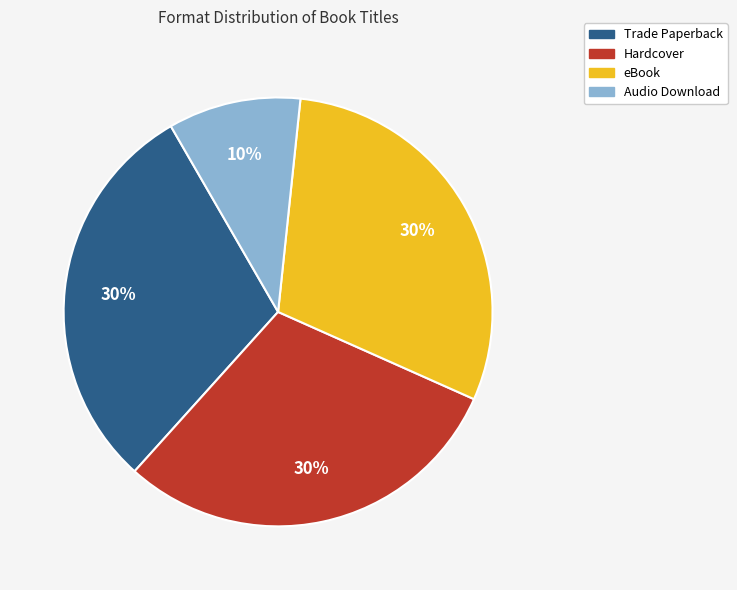

Which has a higher value, Audio Download or eBook?

eBook